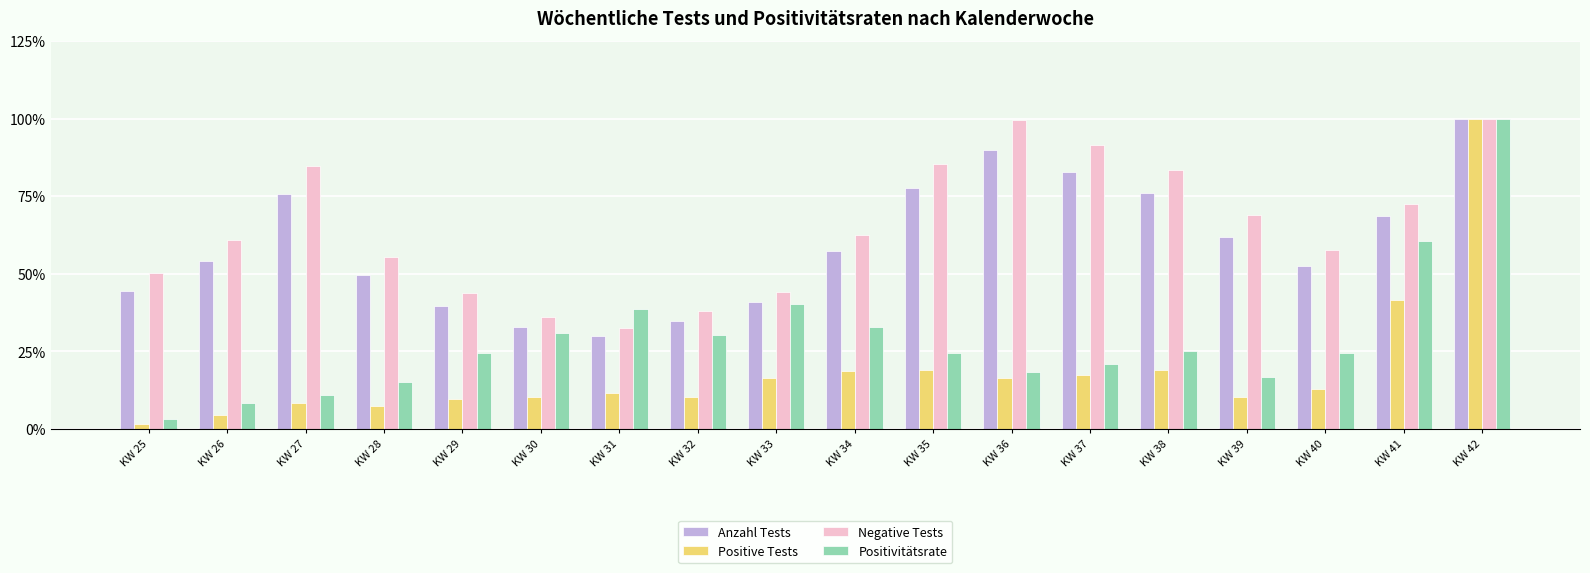

At KW 30, list the series in order from largest to smallest.

Negative Tests, Anzahl Tests, Positivitätsrate, Positive Tests